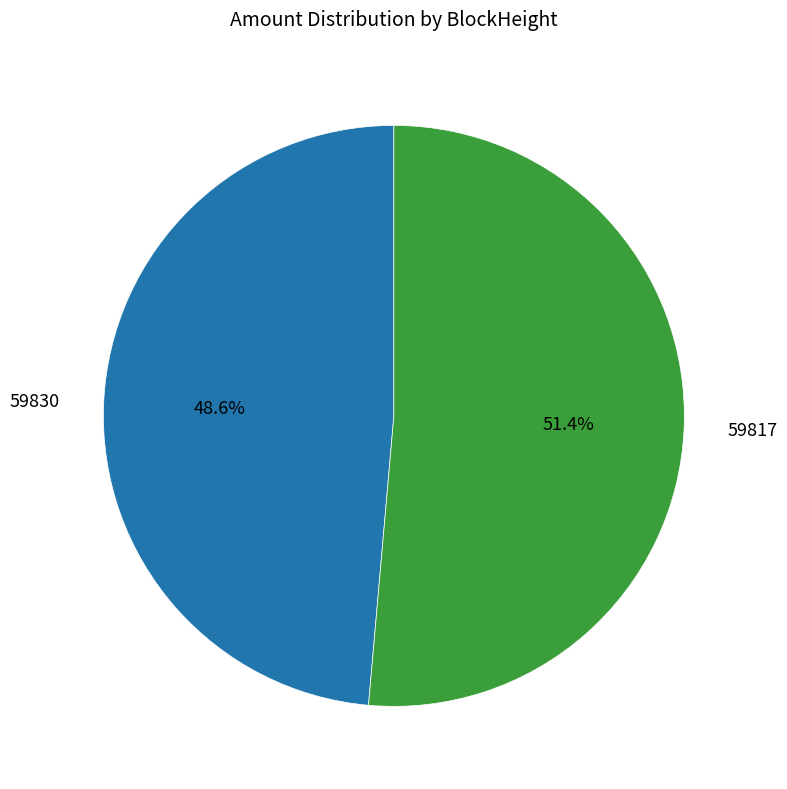

Does any single category account for the majority?

Yes